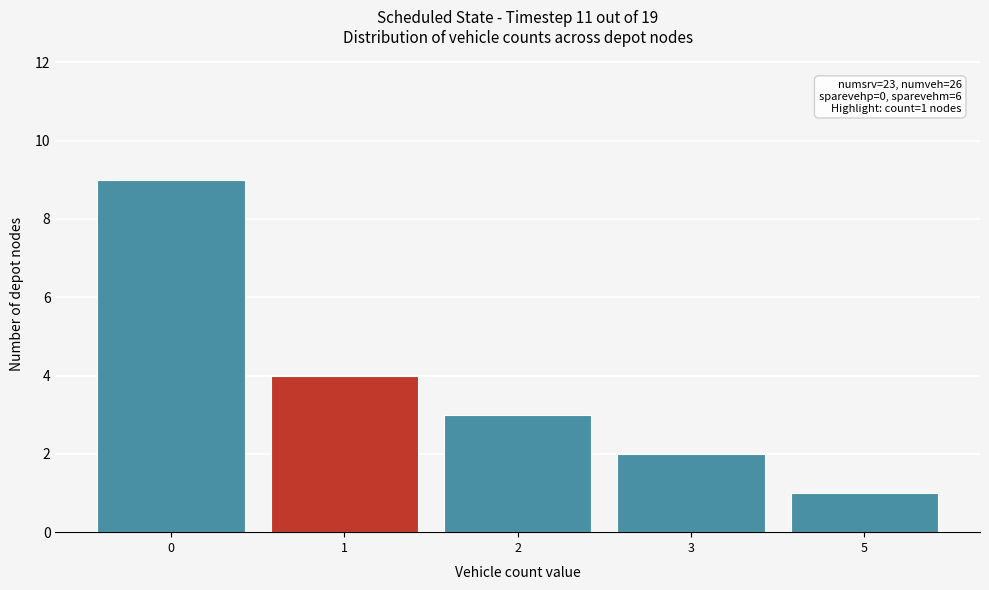

Reading right to left, extract all data points from this chart.

5=1	3=2	2=3	1=4	0=9